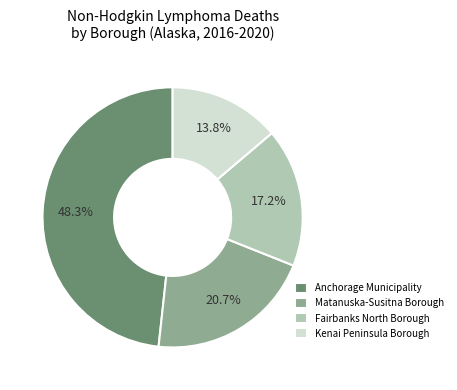

Does any single category account for the majority?

No